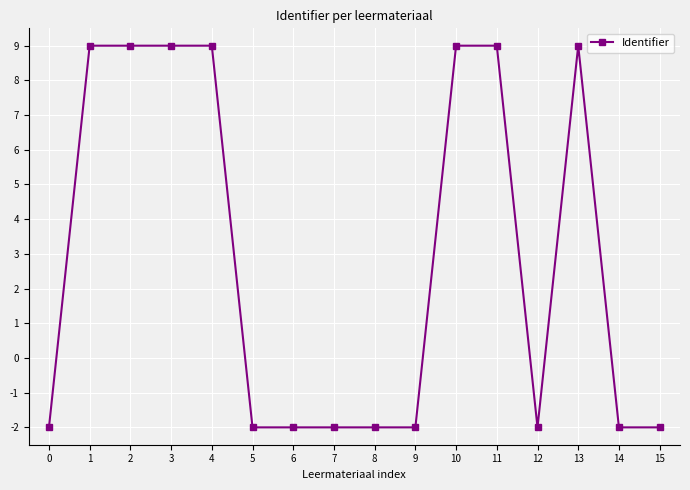

How many lines are shown in the chart?

1